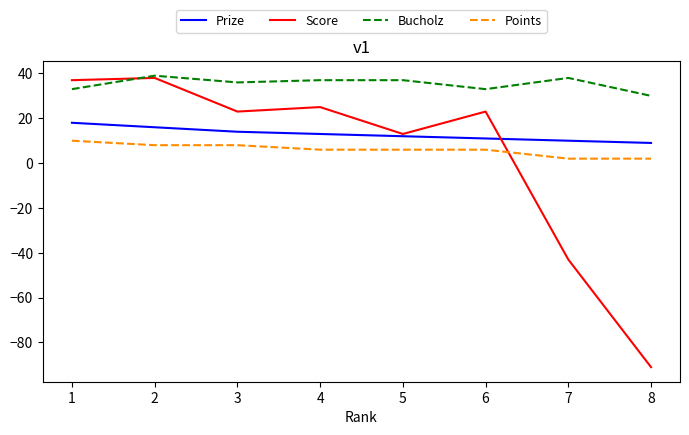

True or false: Prize and Bucholz intersect in this chart.

False